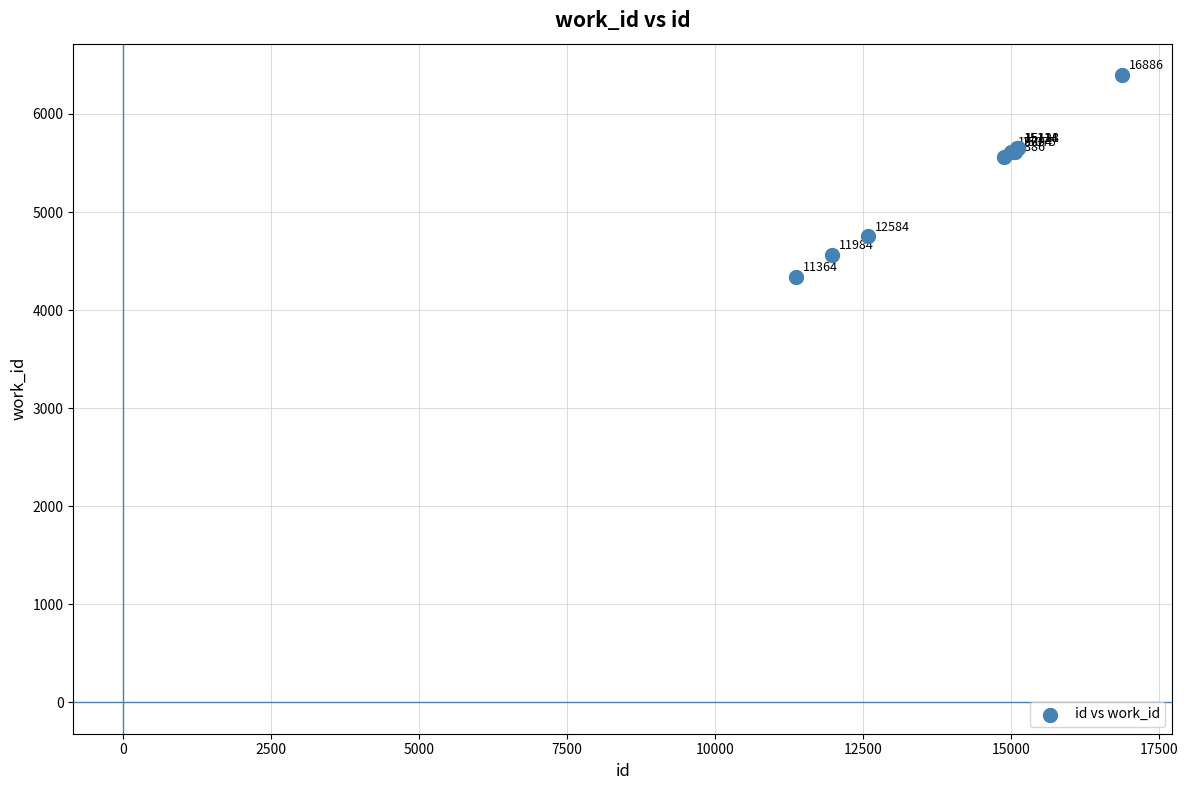

What Y value in the scatter plot is closest to 5368?

5564